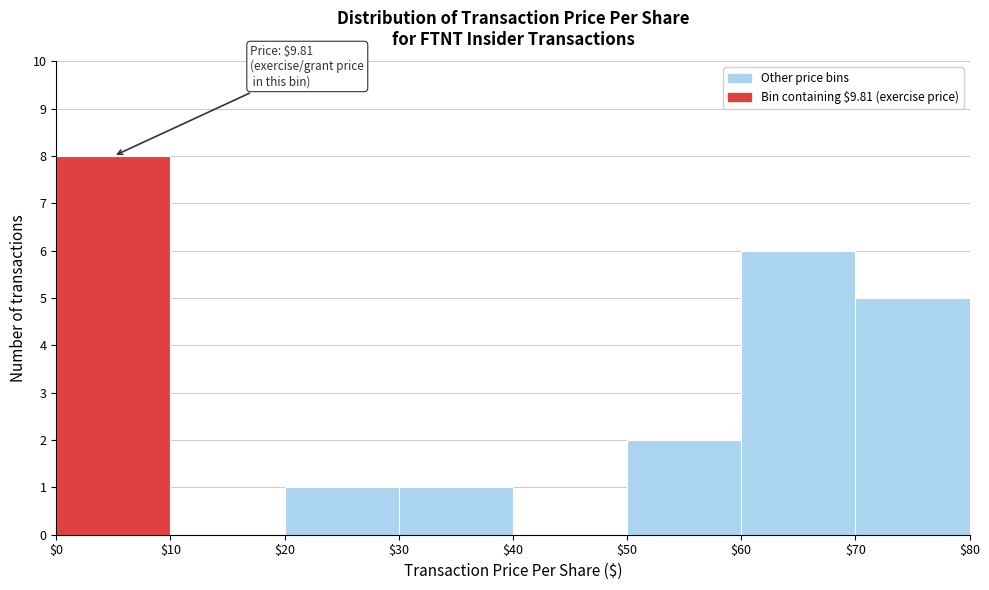

Which range on the x-axis has the tallest bar?

$0 to $10